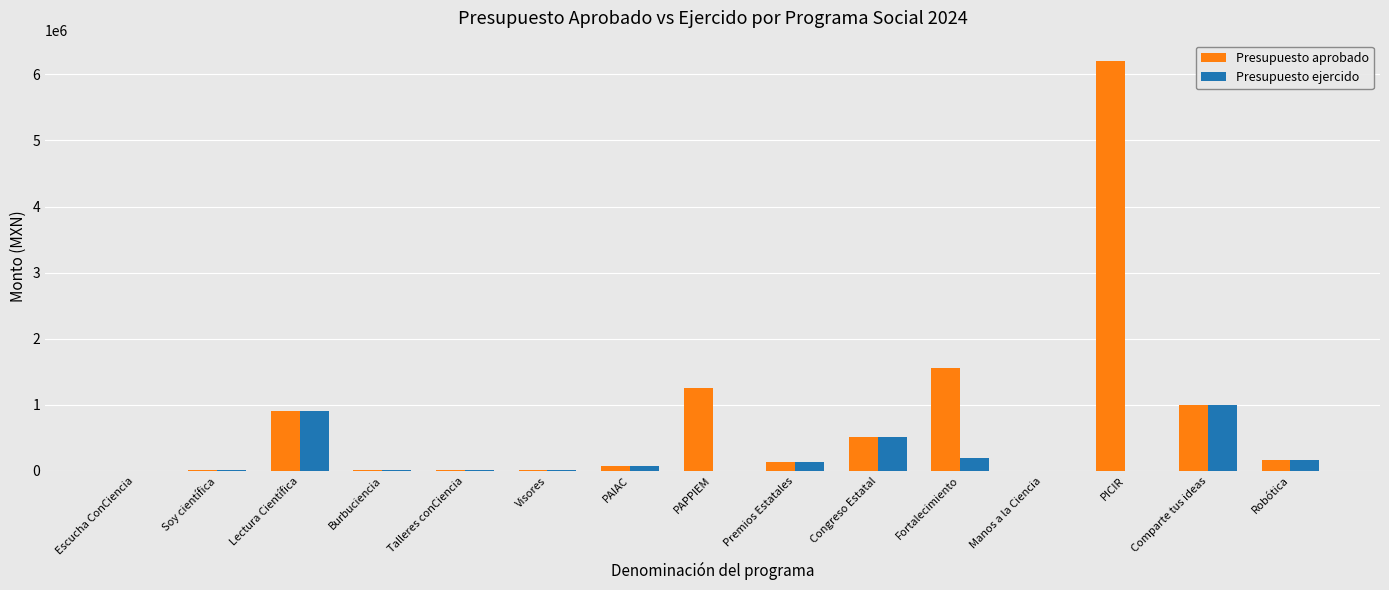

Which label corresponds to the largest value in the chart?

PICIR